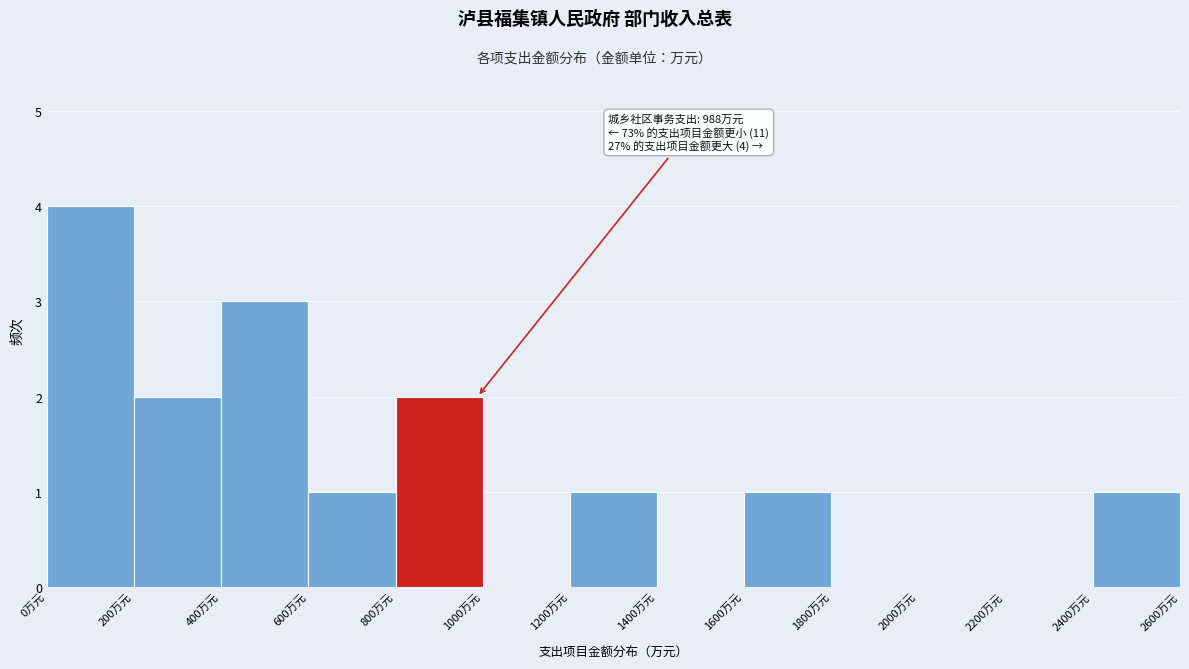

Which range on the x-axis has the tallest bar?

0 to 200